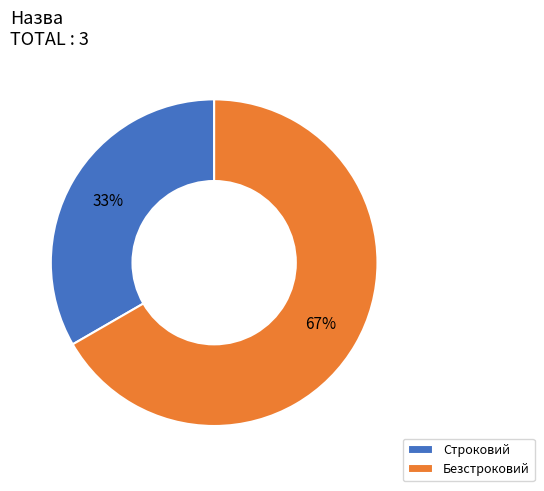

How many slices are in this pie chart?

2